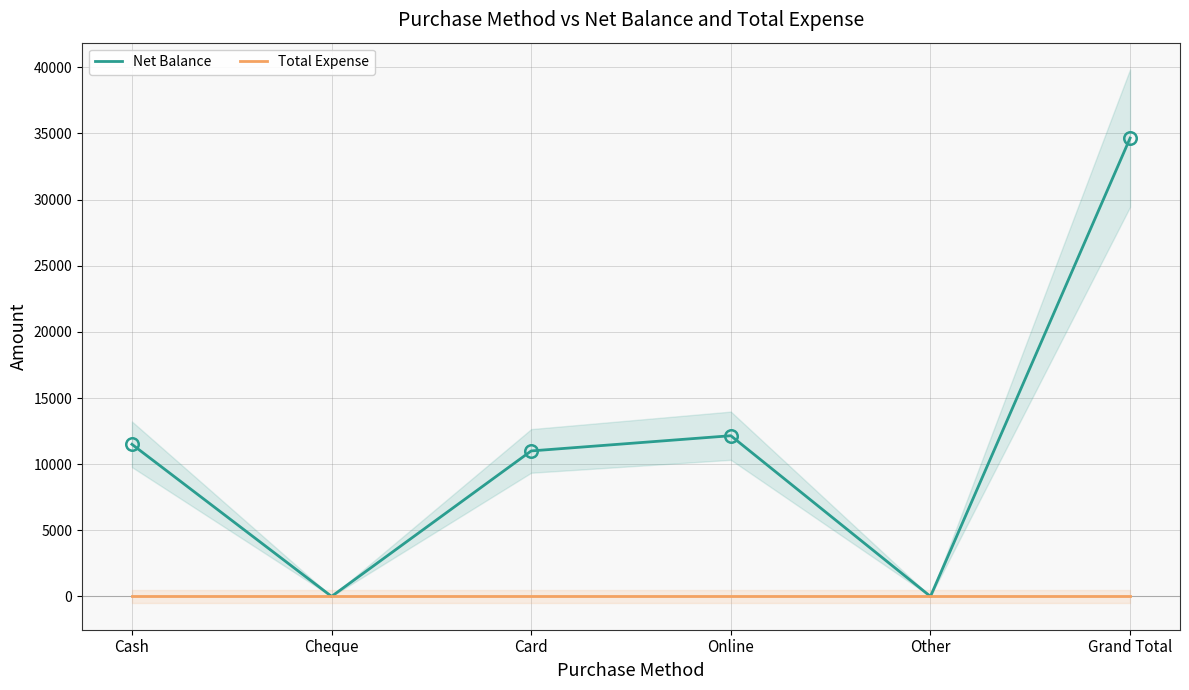

What is the spread (max minus min) of values at Cash?

11500